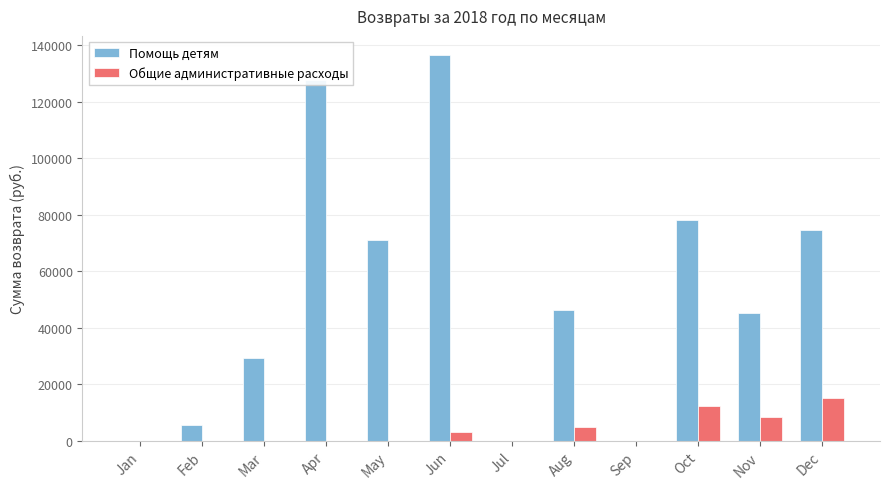

Which label corresponds to the largest value in the chart?

Jun